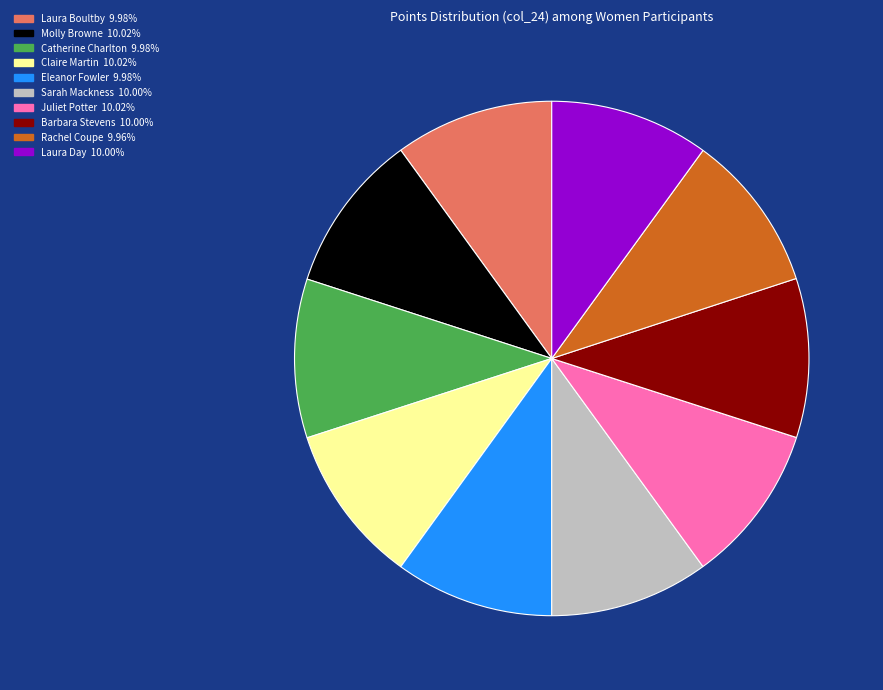

How many slices are in this pie chart?

10